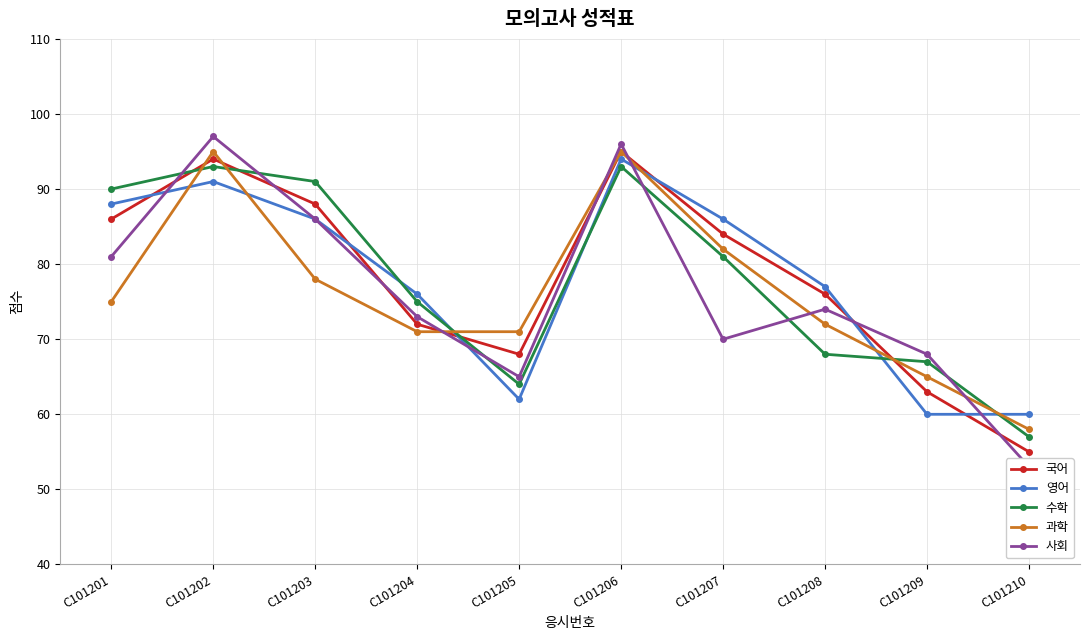

How many lines are shown in the chart?

5